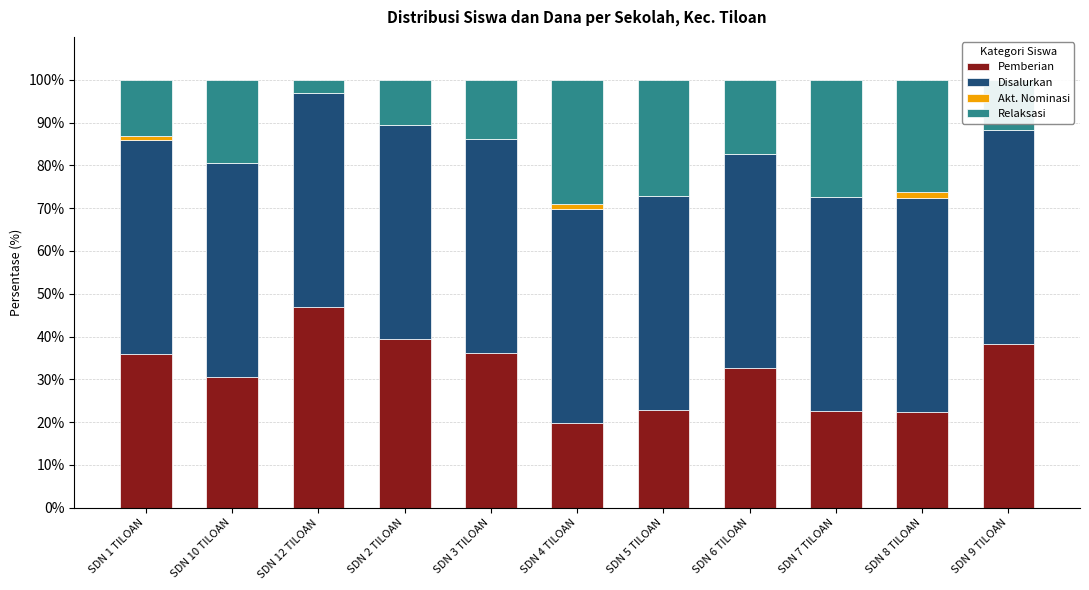

What is the highest value of the Pemberian series?

47.0